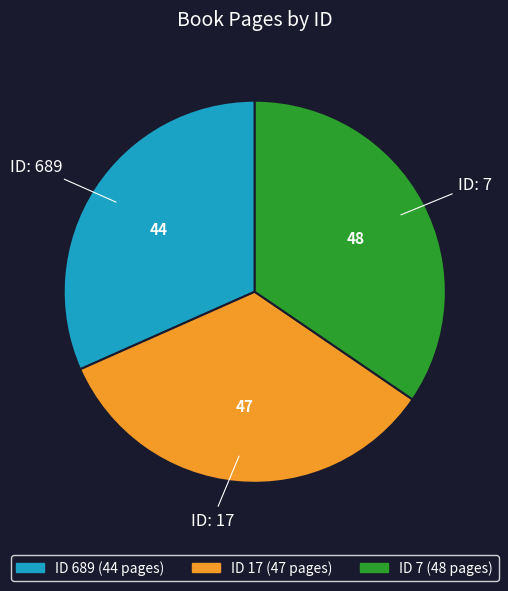

How many slices are in this pie chart?

3